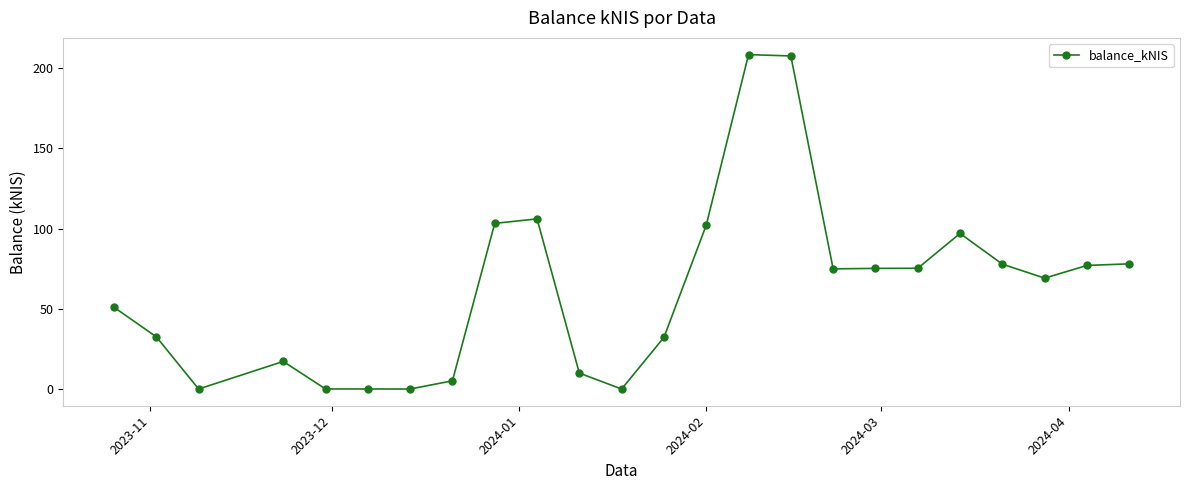

What is the maximum value shown in the chart?

208.4